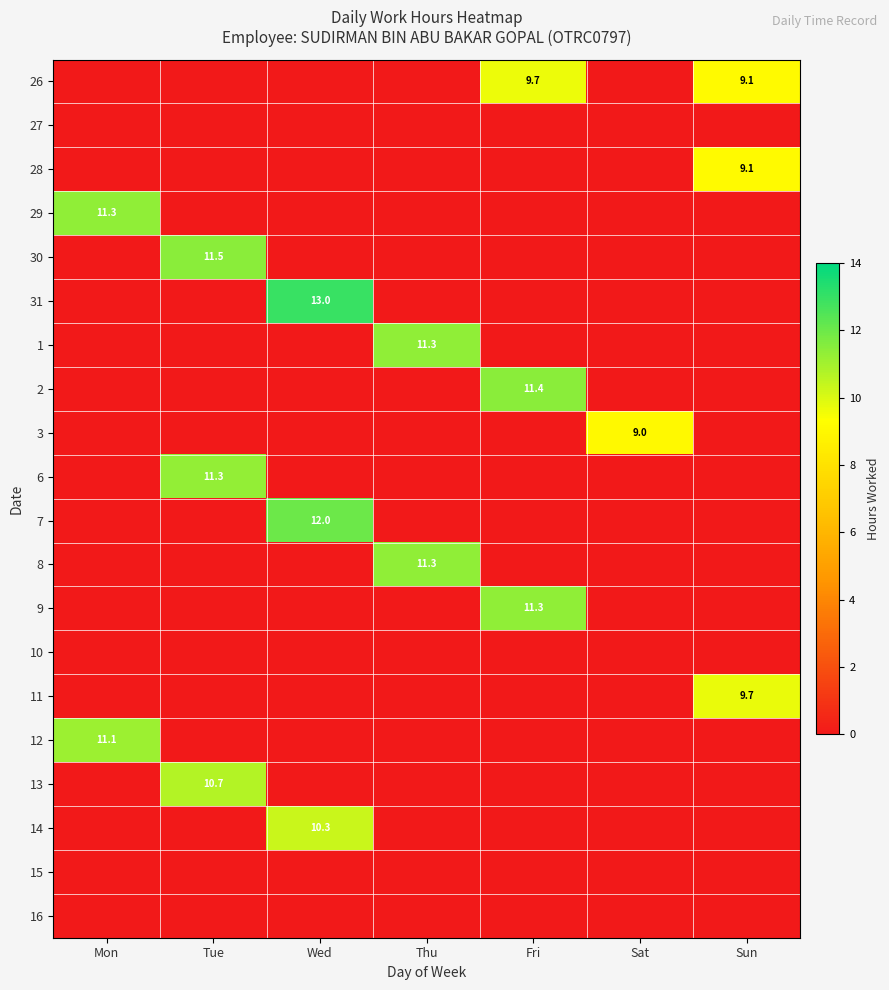

At Wed, list the series in order from smallest to largest.

26, 27, 28, 29, 30, 1, 2, 3, 6, 8, 9, 10, 11, 12, 13, 15, 16, 14, 7, 31